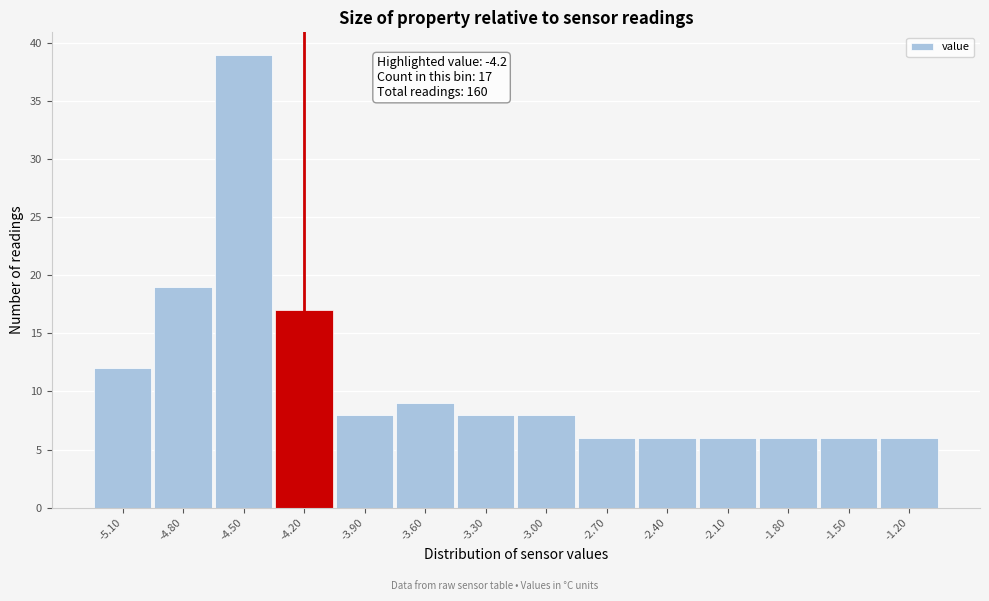

Over which range of the x-axis is the bar tallest?

-4.65 to -4.35